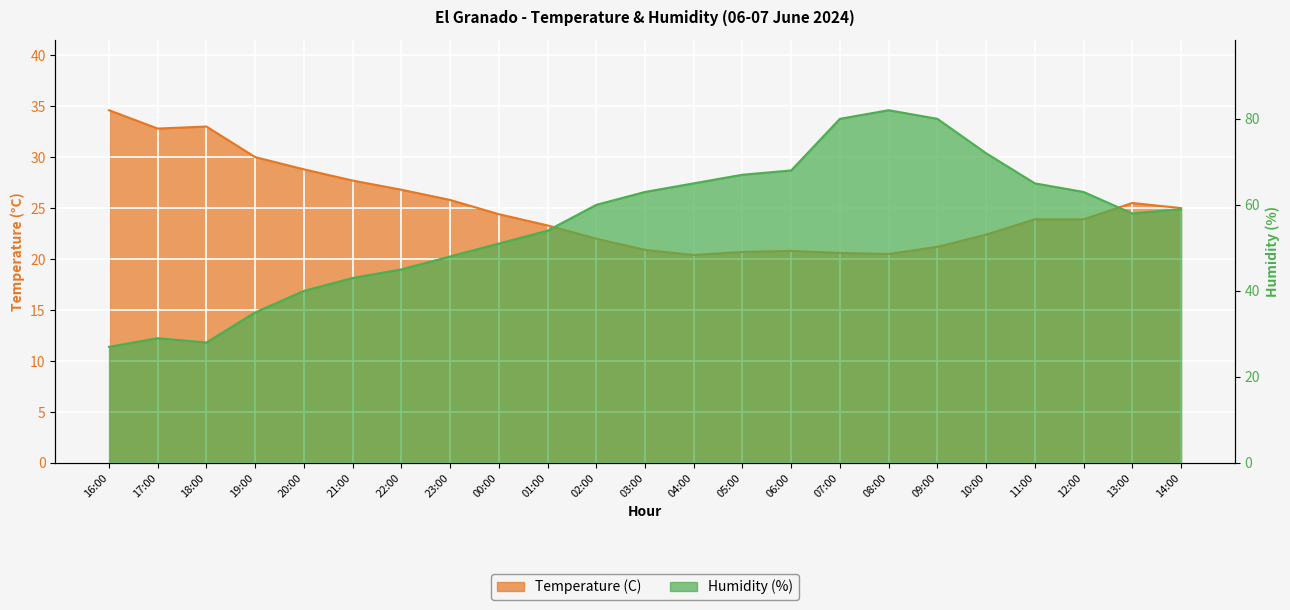

What is the minimum value for Temperature (C)?

20.4